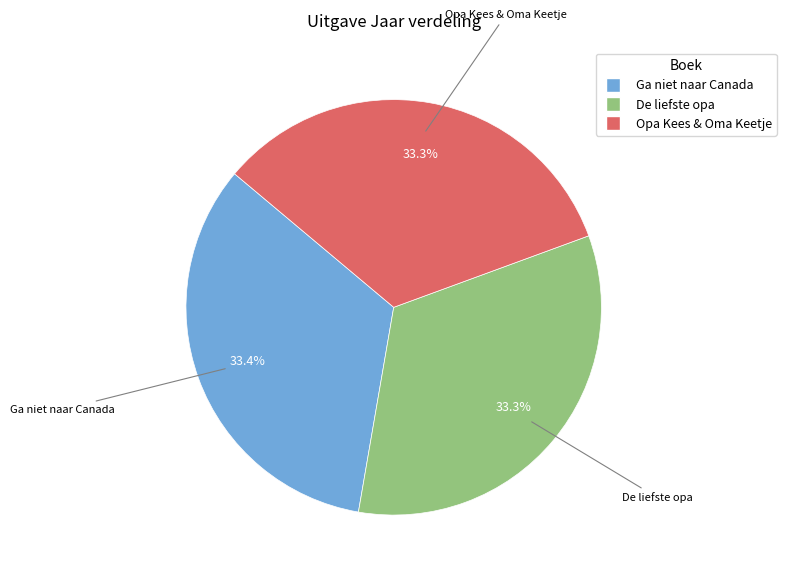

Is there any slice that represents more than half of the pie?

No